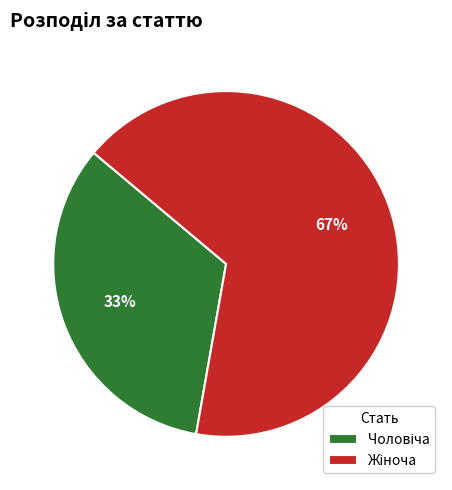

Is there any slice that represents more than half of the pie?

Yes